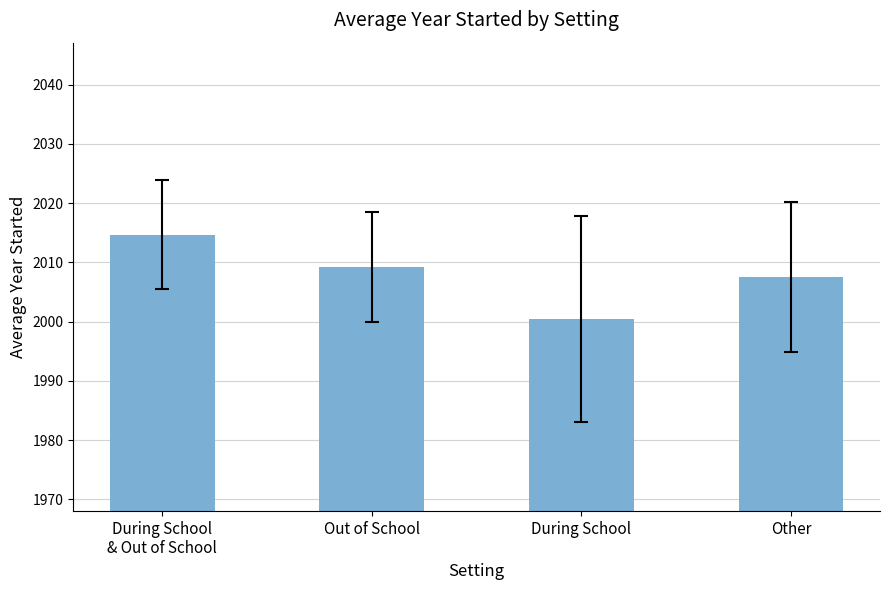

What is the ratio of the value at Out of School to the value at Other?

1.0